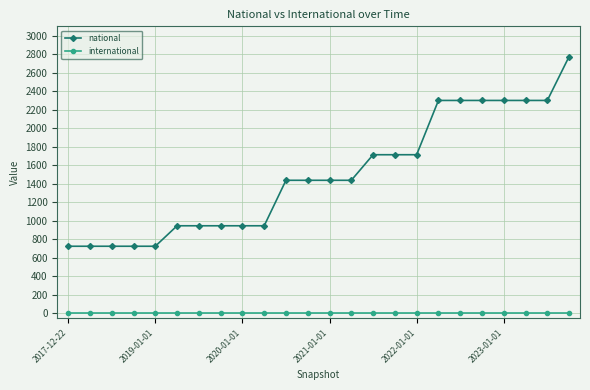

True or false: national and international cross at least once.

False